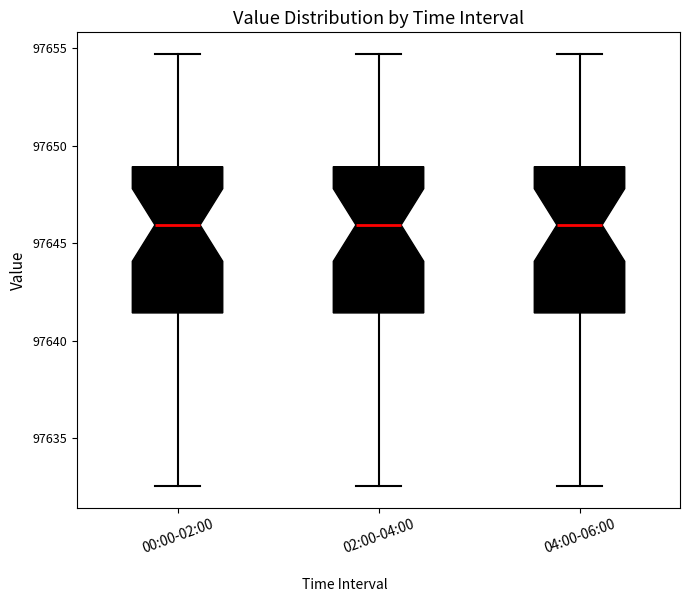

Where does the median line of the box for 04:00-06:00 sit on the y-axis? The values are not printed on the chart, so give them approximately, as read against the axis.

97646.0